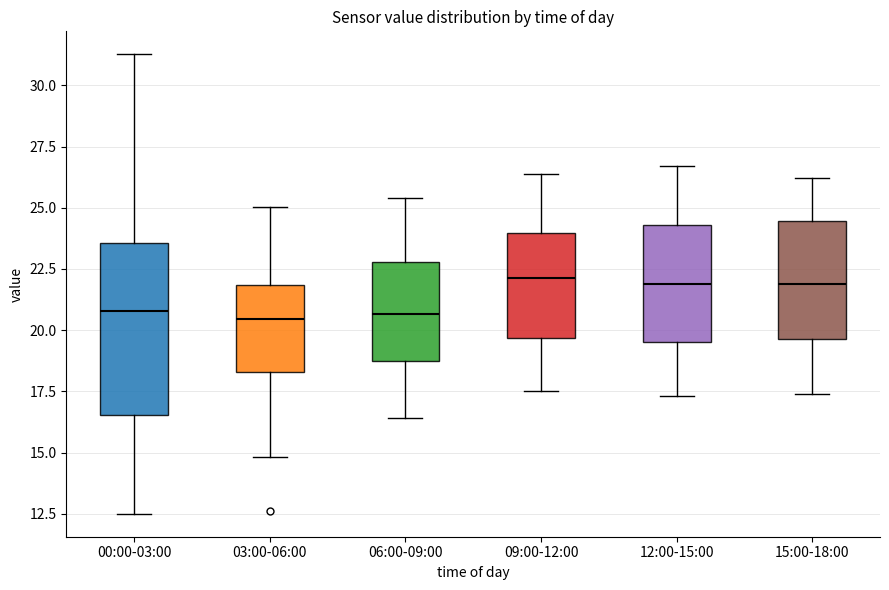

Where is the upper edge of the box for 06:00-09:00 on the y-axis? The values are not printed on the chart, so give them approximately, as read against the axis.

23.0